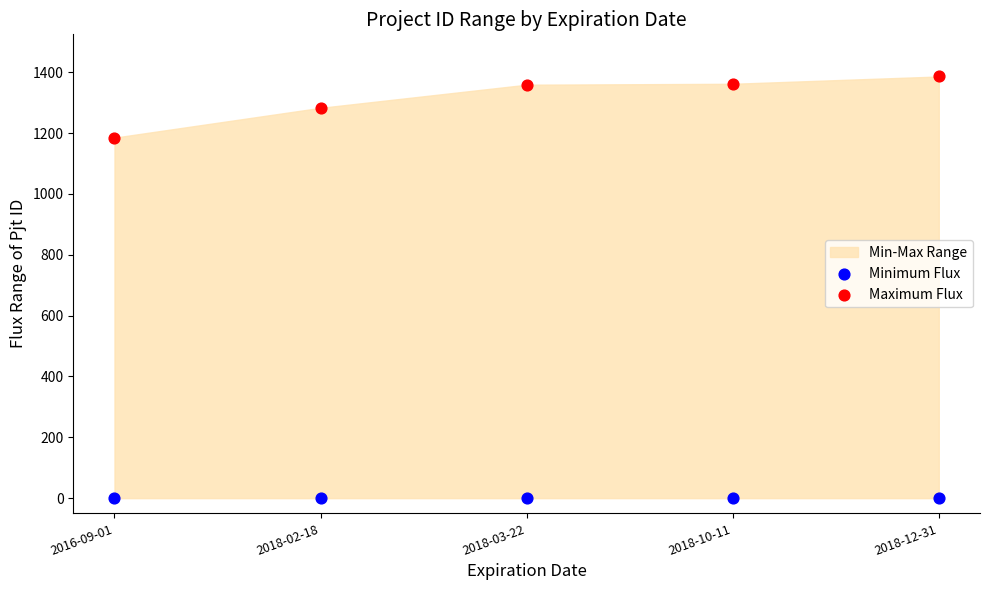

Across all data points, what is the average Y value?

658